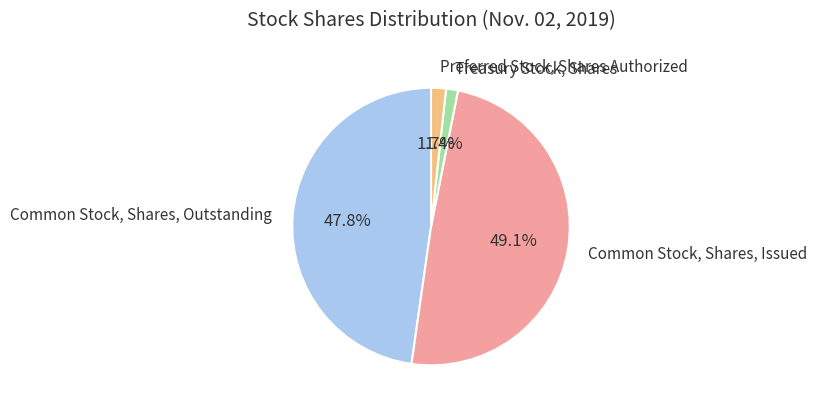

To the nearest percent, what is the difference between the largest and smallest slice percentages?

48%